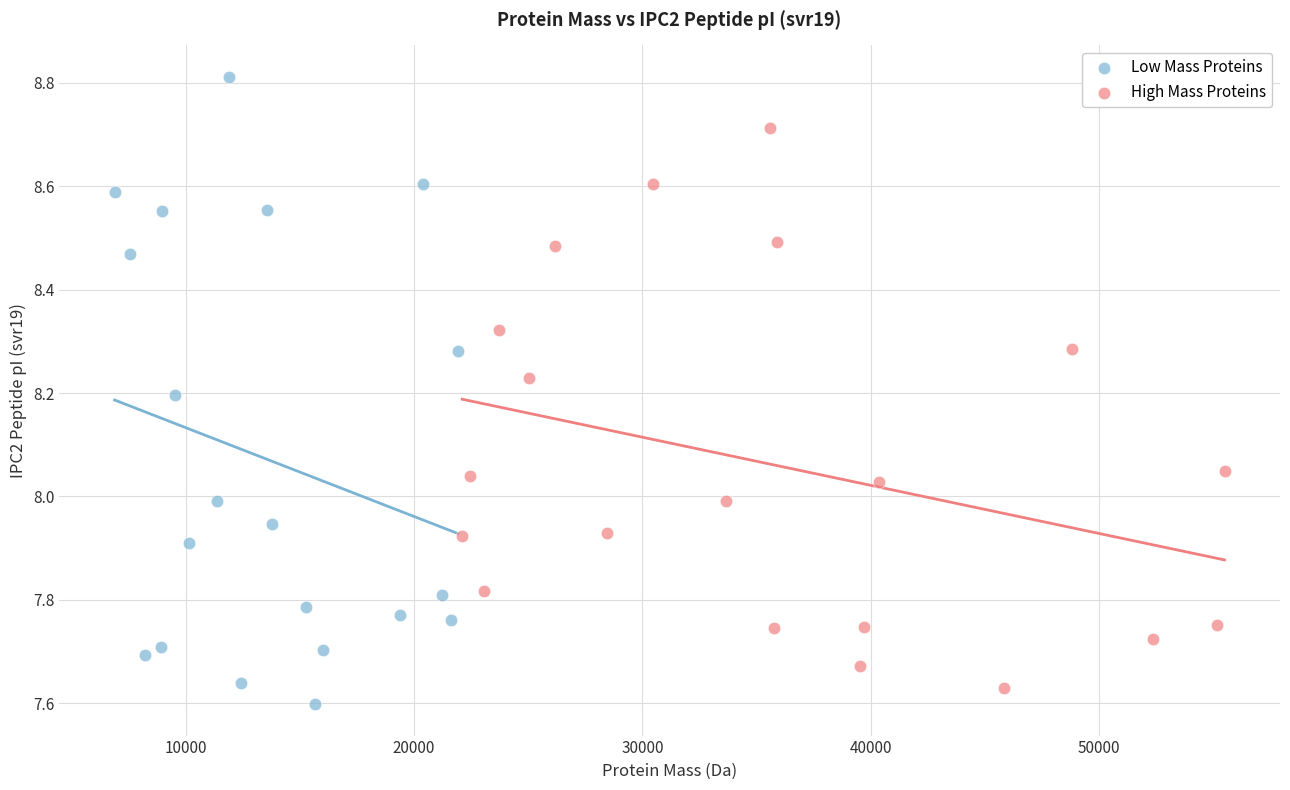

Which series contains the lowest Y value?

Low Mass Proteins